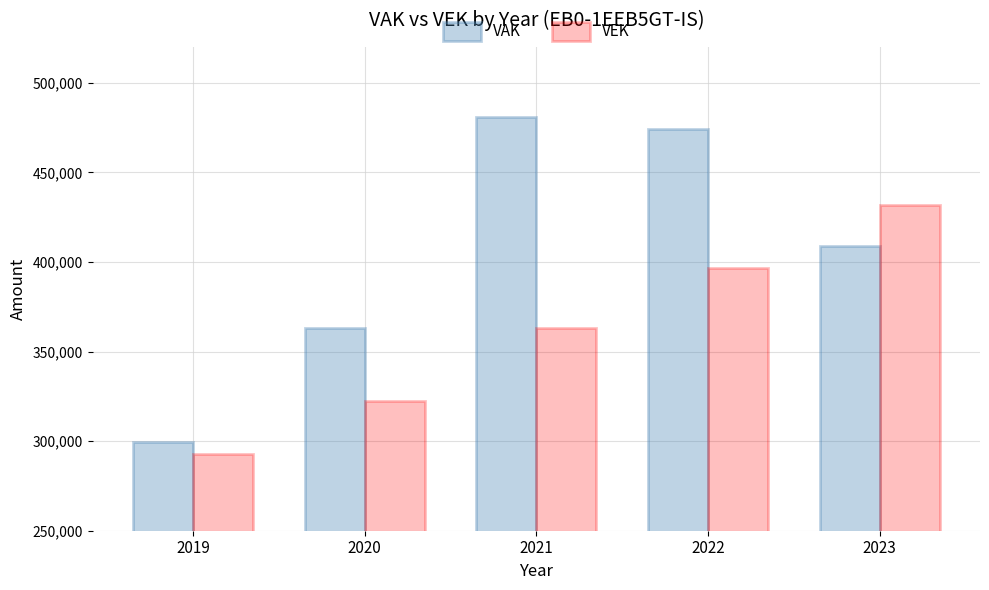

Does the chart contain any negative values?

No